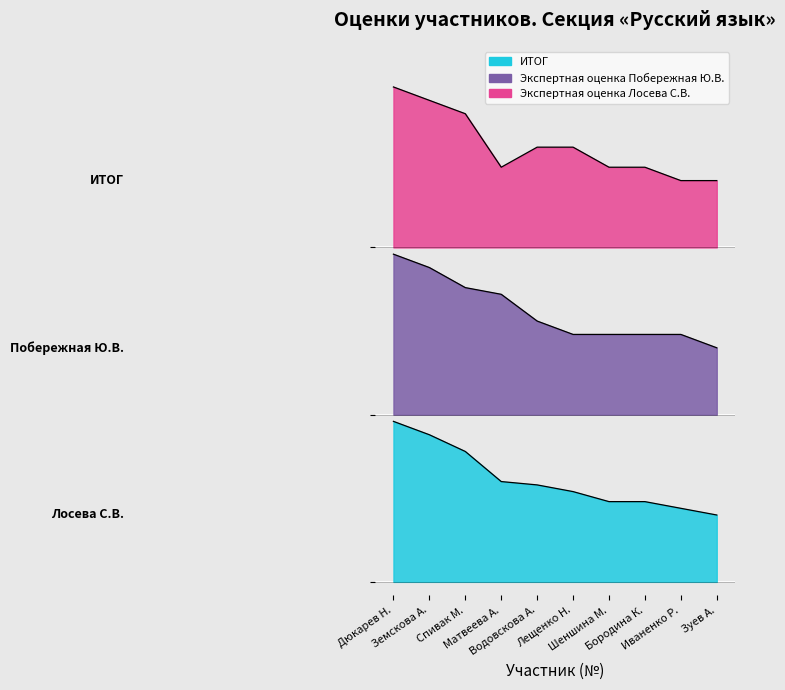

What is the approximate value of ИТОГ at Зуев А.?

10.0